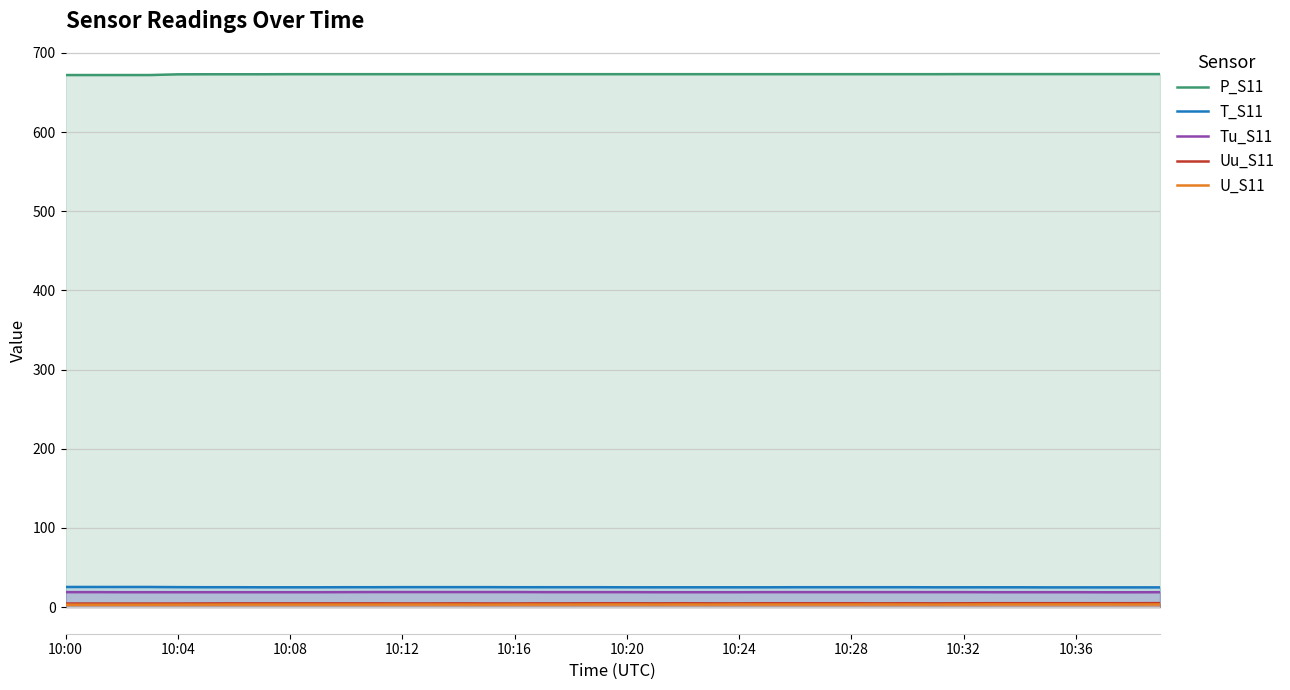

Which series has the largest total across all categories?

P_S11